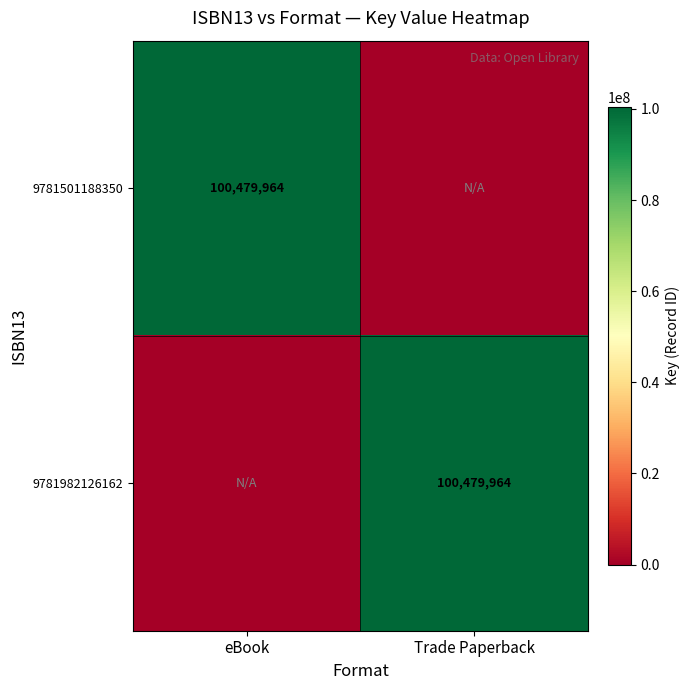

The value of 9781982126162 at Trade Paperback is 100479964. True or false?

True